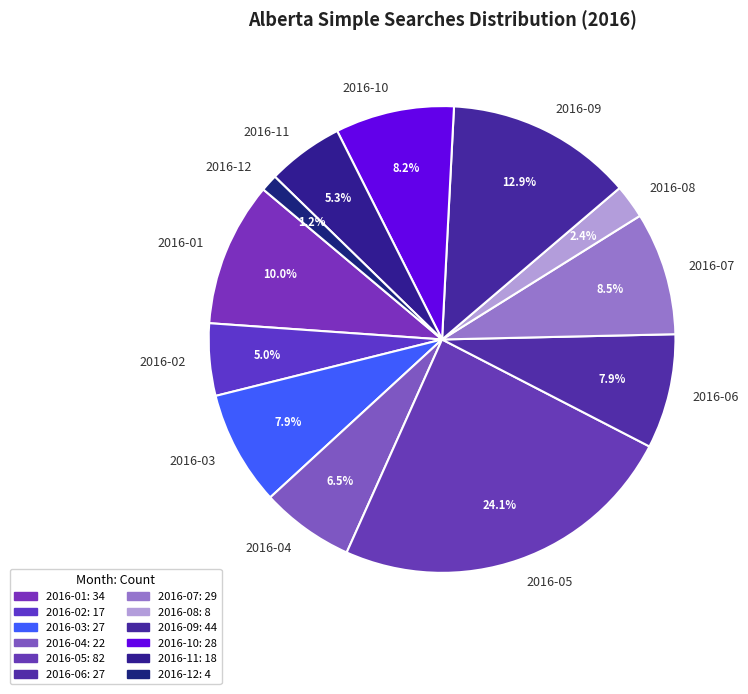

What is the ratio of the value at 2016-12 to the value at 2016-08?

0.5